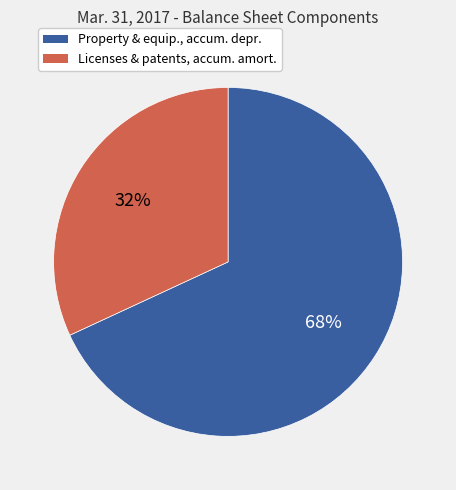

To the nearest percent, what is the difference between the largest and smallest slice percentages?

36%